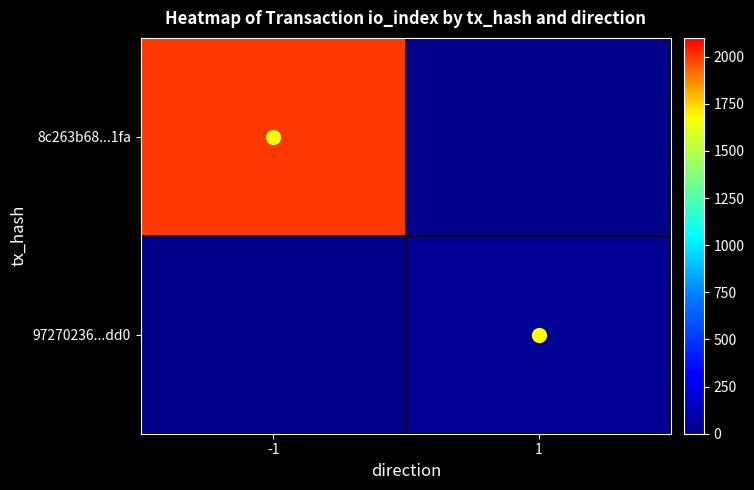

What is the difference between the highest and lowest values at -1?

2008